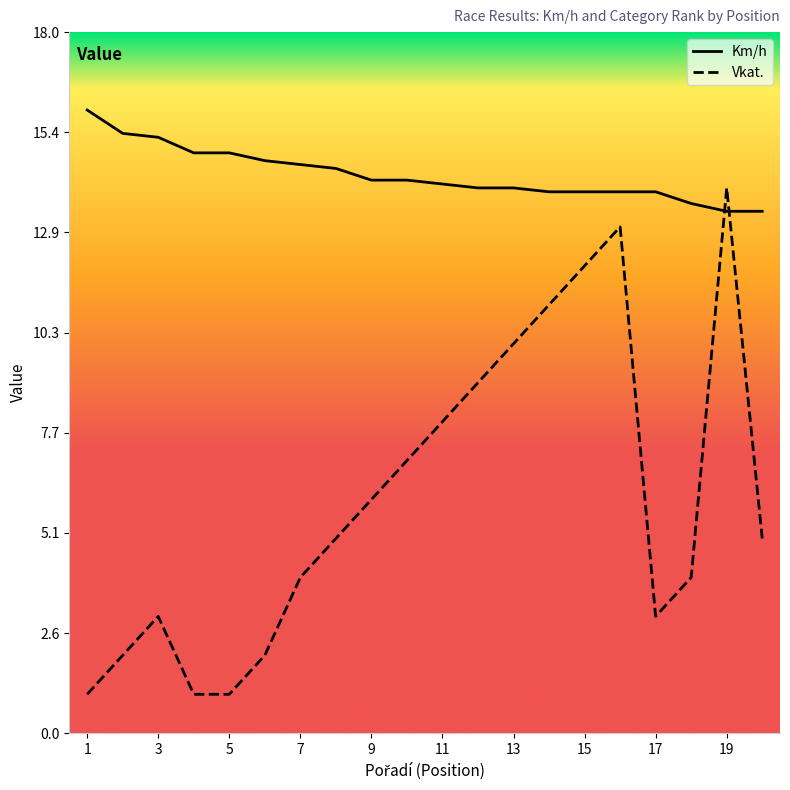

Is it true that Vkat. equals 1.0 at 1?

True